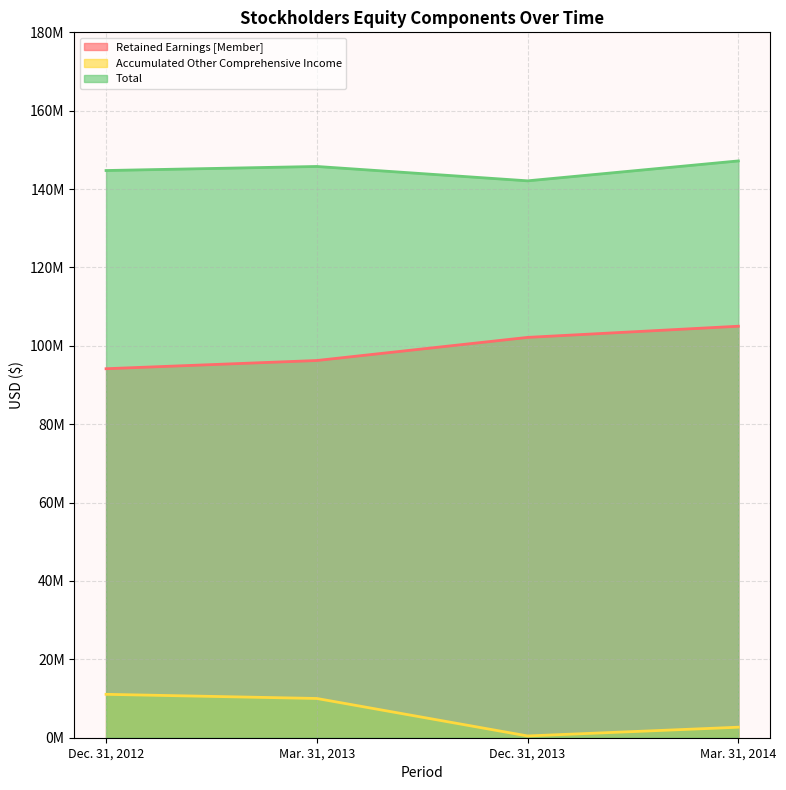

How many interior local peaks does the Total series have?

1